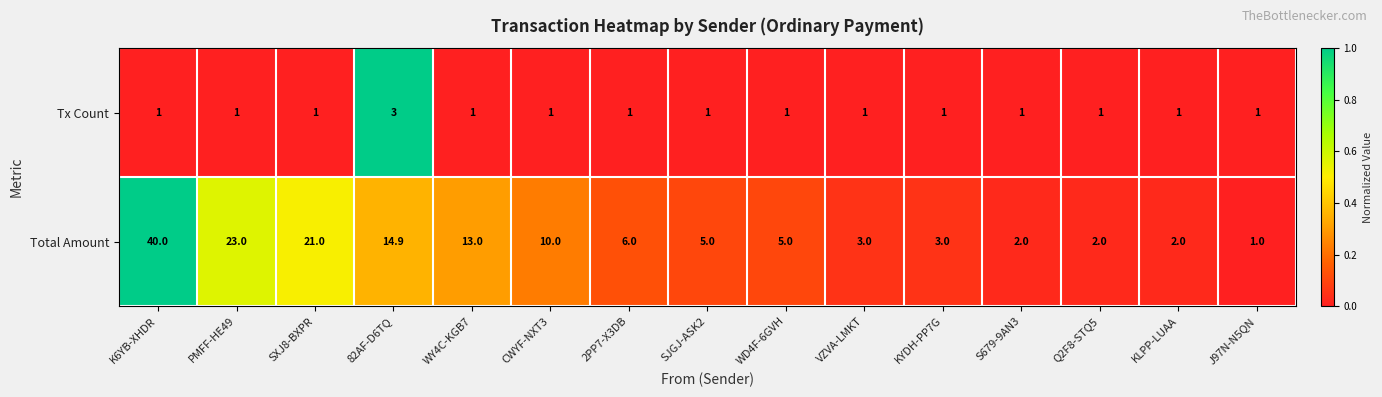

Which series has the largest range (max minus min)?

Total Amount